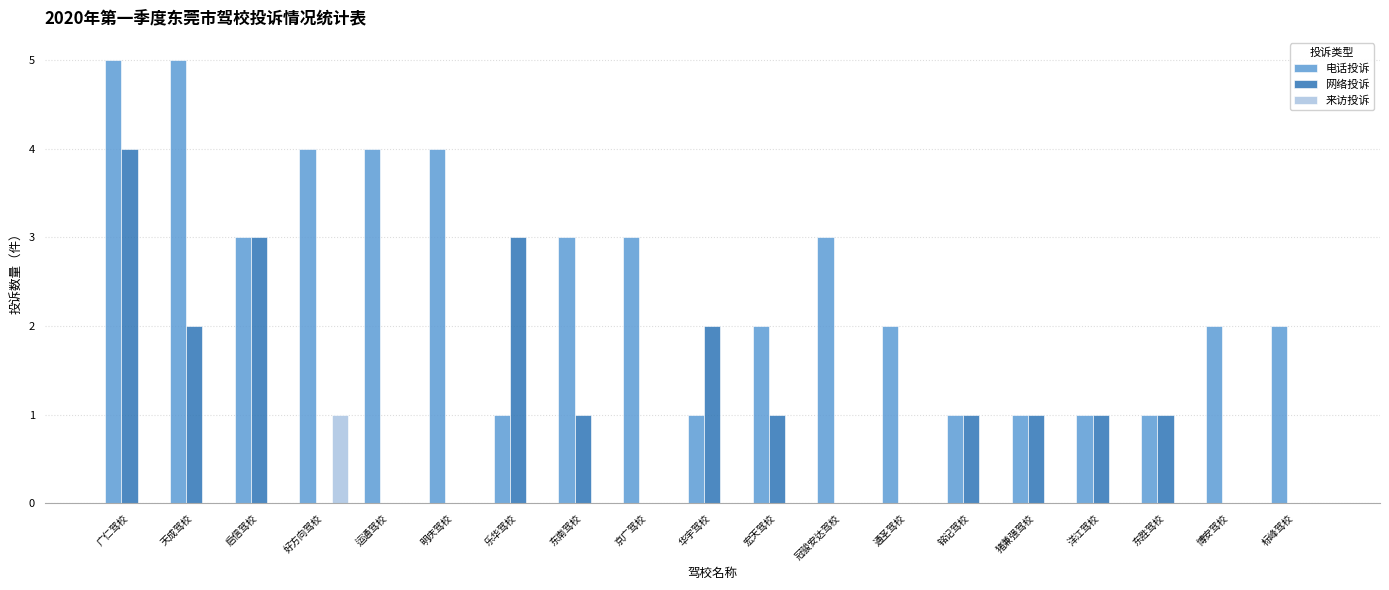

Which series changed the most between 京广驾校 and 东胜驾校?

电话投诉